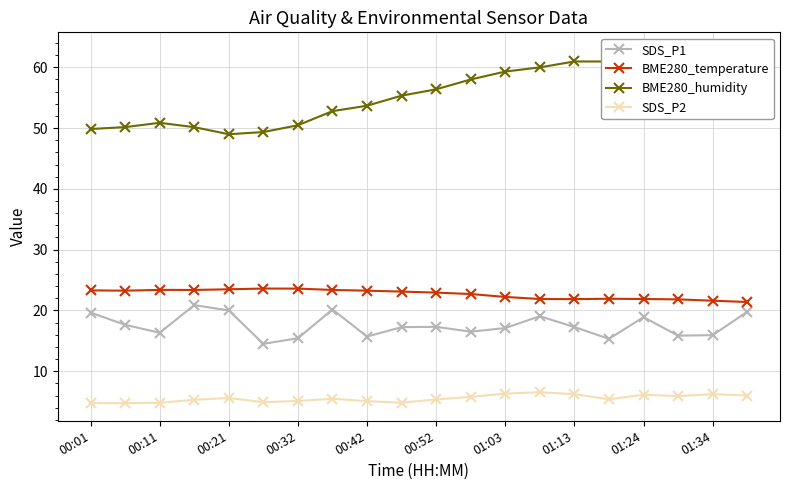

How many values in the SDS_P1 series are below 17?

8